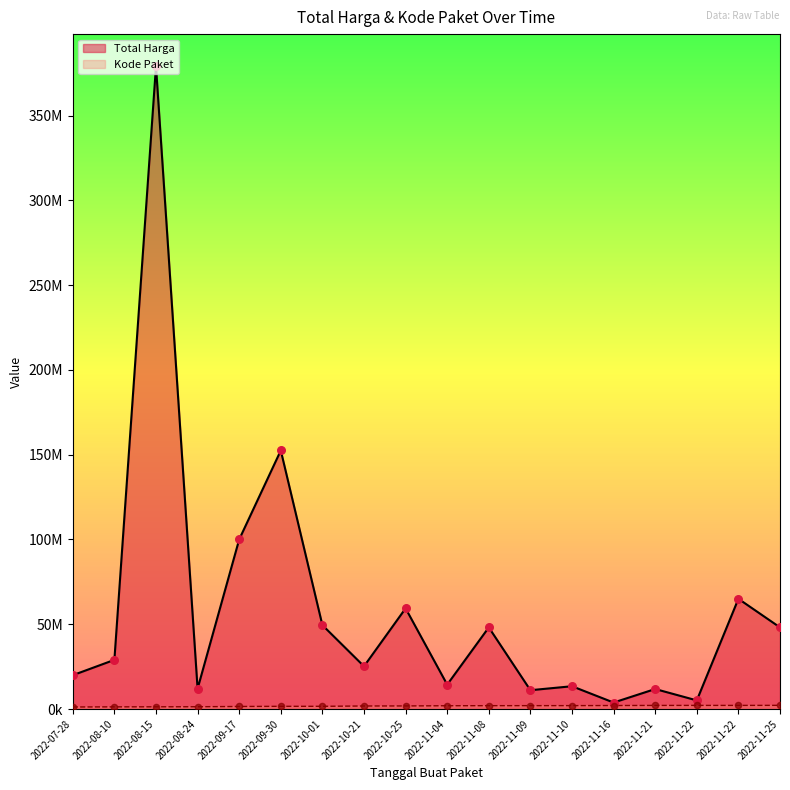

Which series has the largest total across all categories?

Total Harga